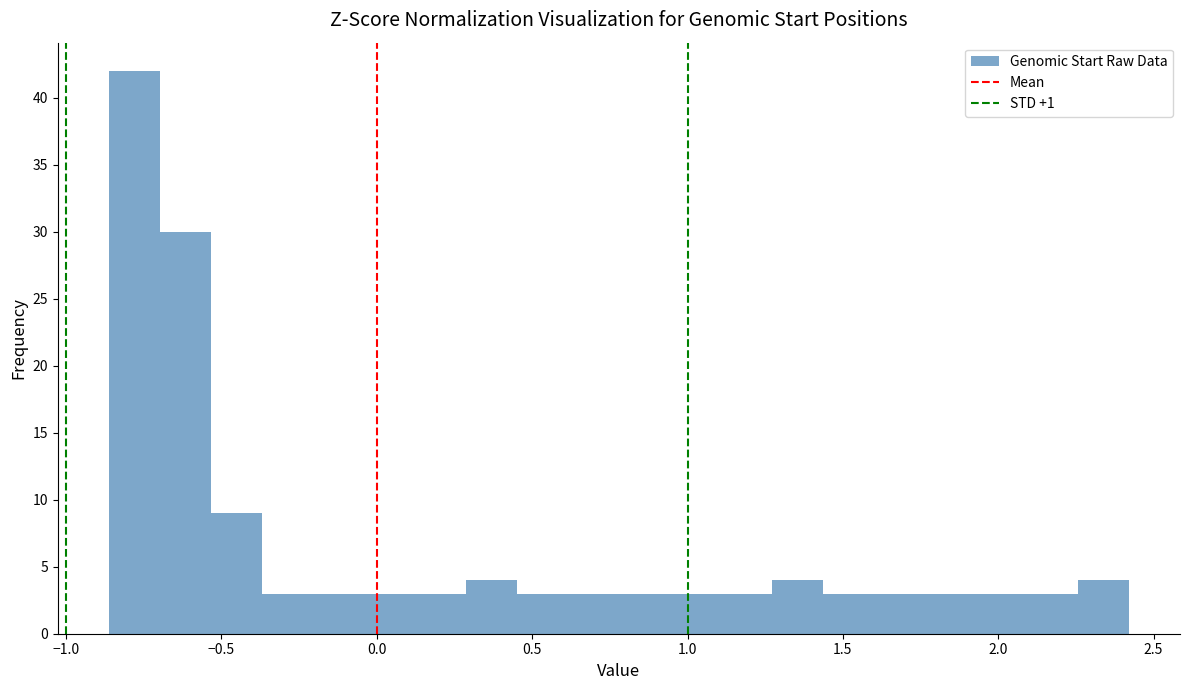

Around what value on the x-axis is the tallest bar? Give the approximate position of its centre, as read against the axis.

-0.80